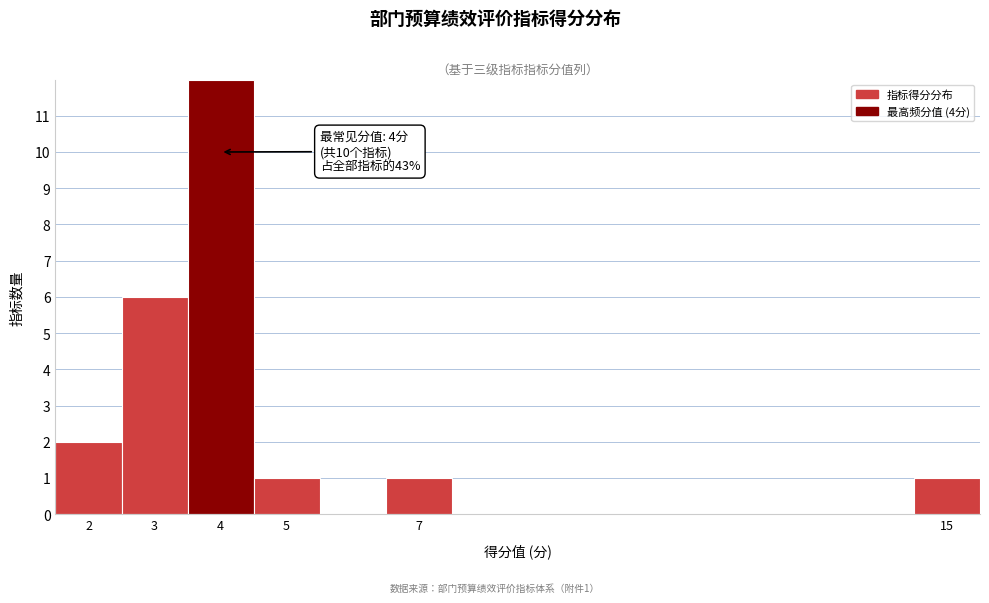

Over which range of the x-axis is the bar tallest?

3.5 to 4.5